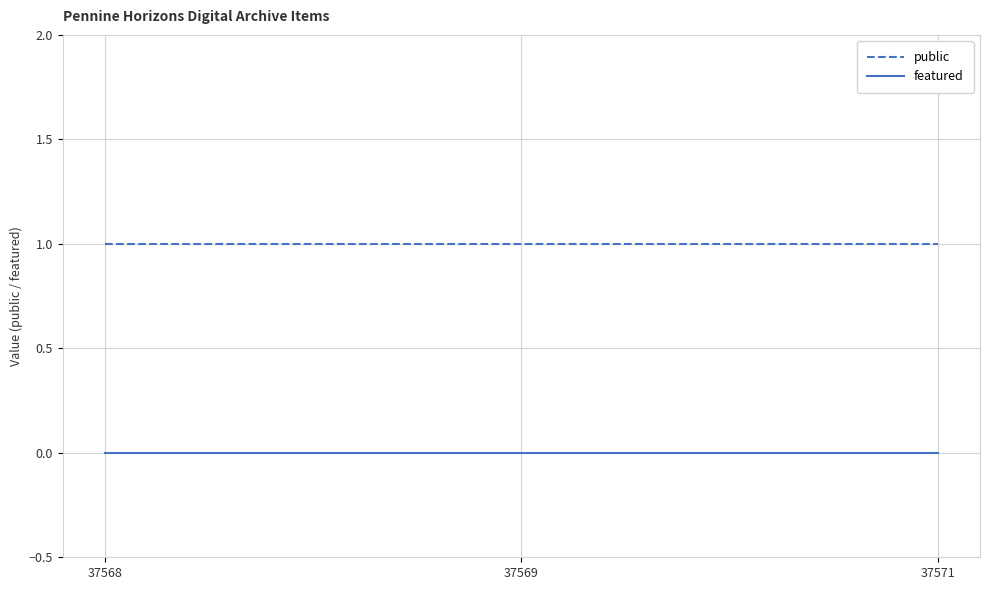

Rank the series at 37569 from highest to lowest value.

public, featured